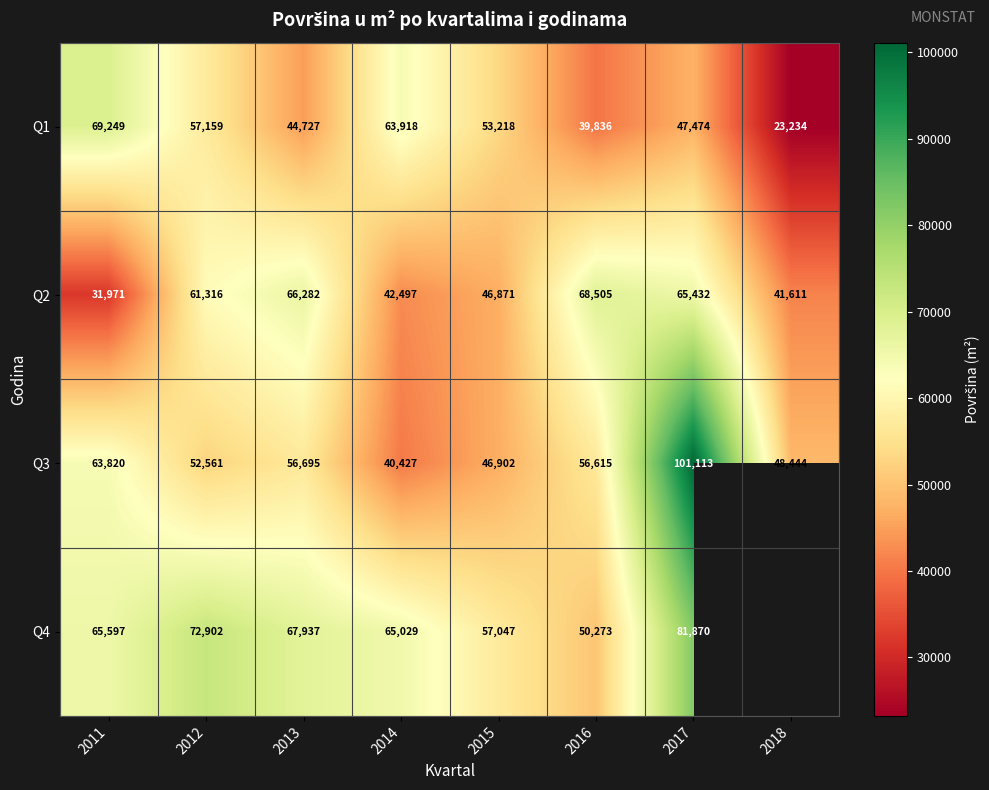

What is the difference between the second highest and minimum values in the Q2 series?

34311